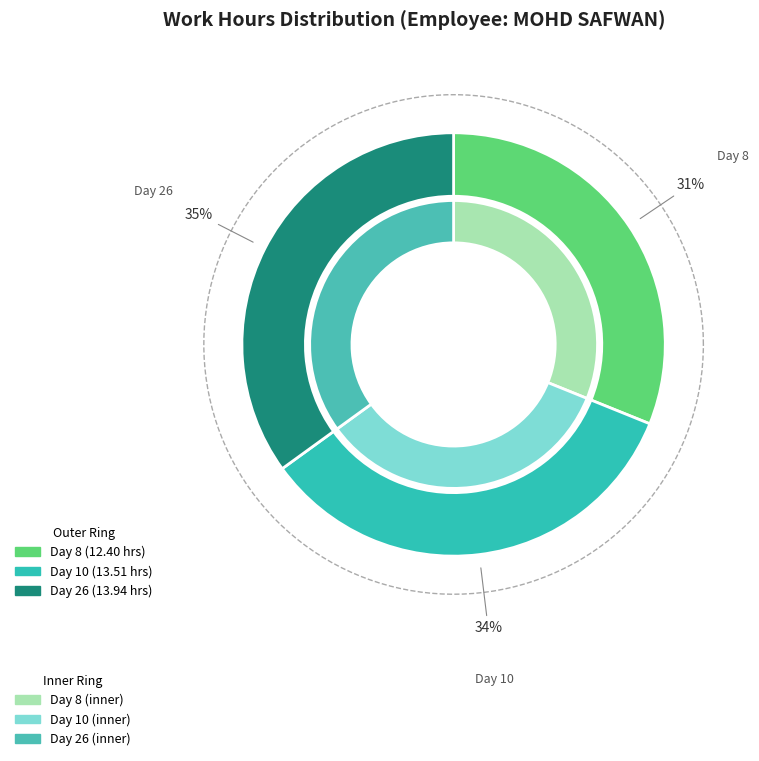

To the nearest percent, what percentage of the pie is Day 10 (16:49-6:19)?

34%